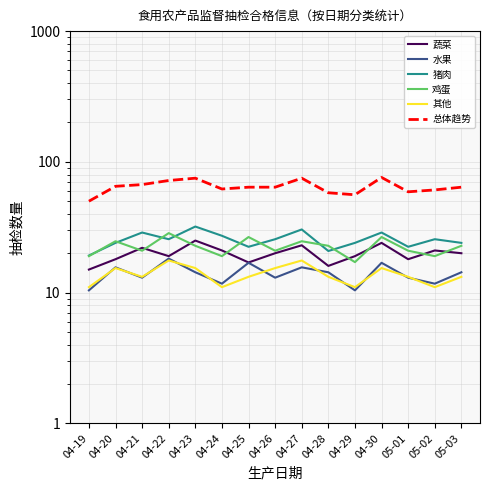

True or false: 总体趋势 has a value of 64.0 at 04-26.

True